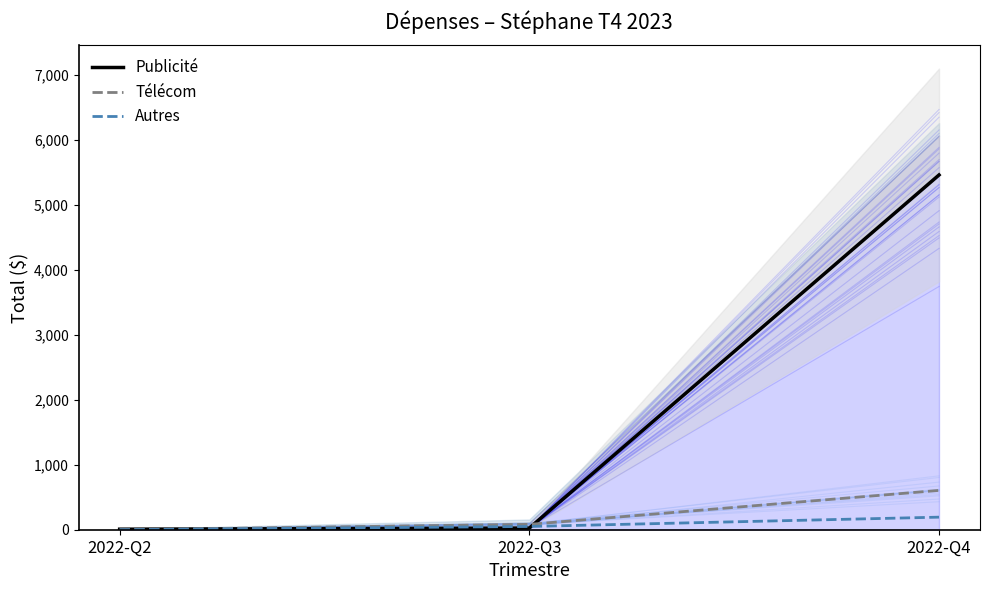

The Publicité series shows 5461.0 at 2022-Q4. True or false?

True